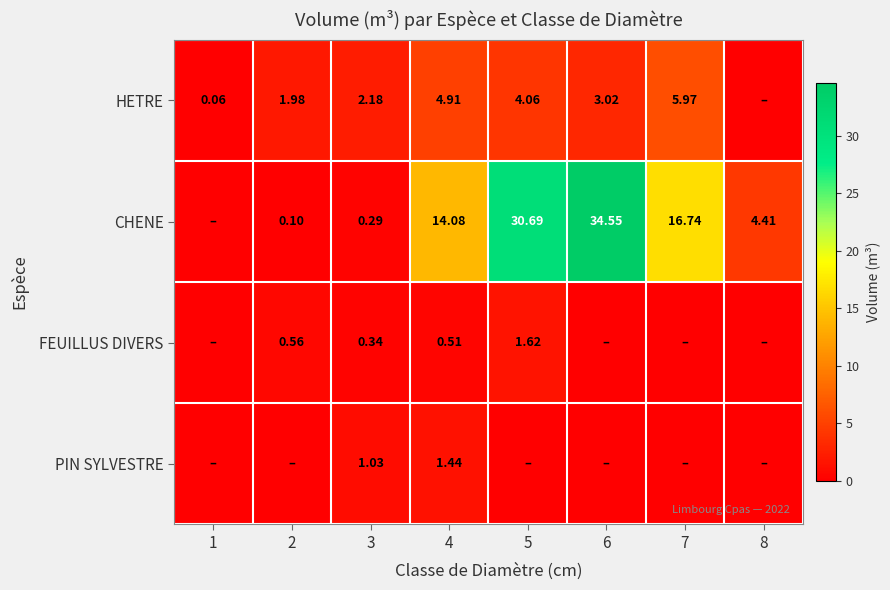

At how many categories does at least one series exceed 0?

8